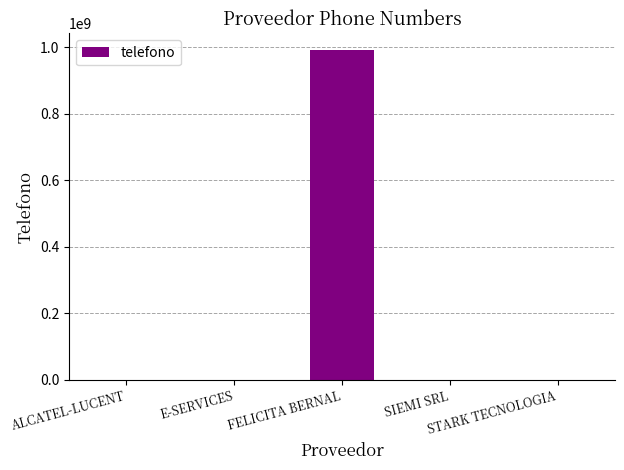

The chart shows a value of 151794 at ALCATEL-LUCENT. True or false?

False